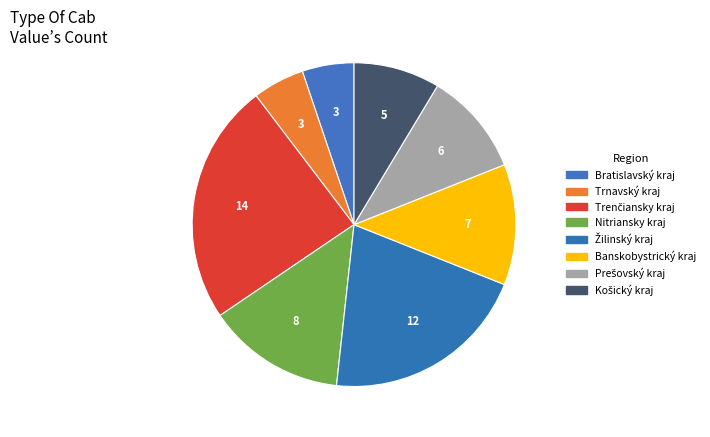

The Bratislavský kraj slice represents 1% of the pie. True or false?

False